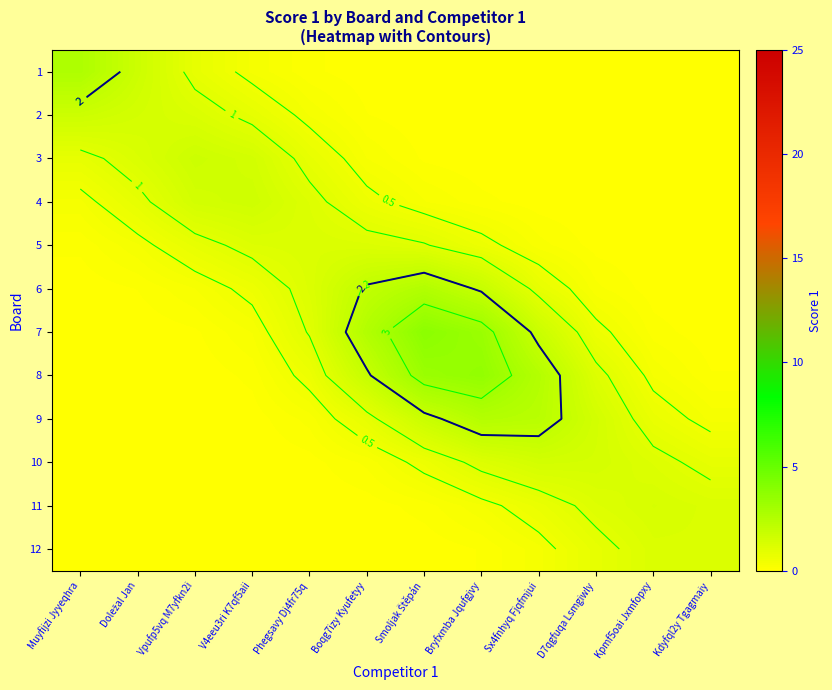

What is the difference between the maximum and minimum values in the 9 series?

2.5